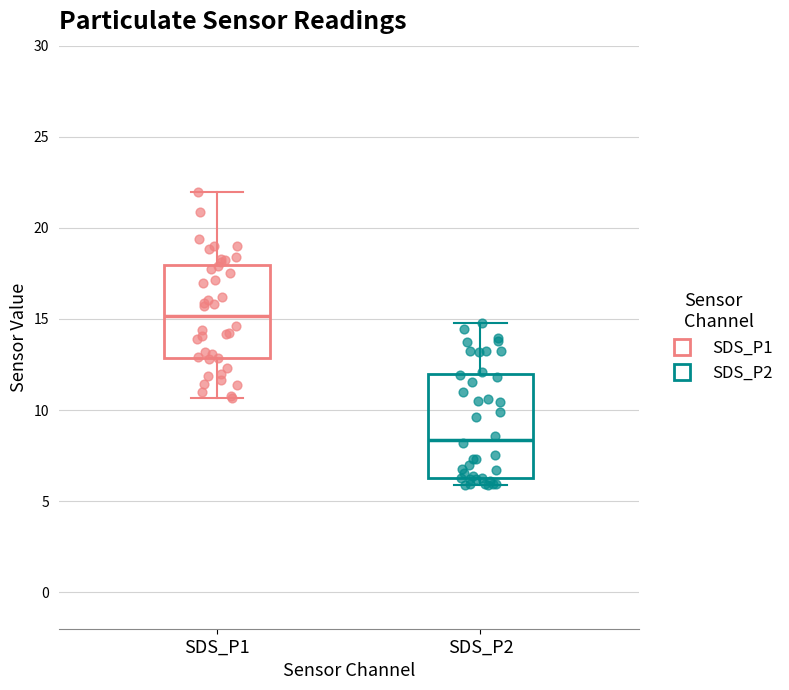

Reading left to right, transcribe this box plot: for each box, give where its median line is, the range the box spans, and where its two whiskers end, as read against the y-axis. The values are not printed on the chart, so give them approximately, as read against the axis.

SDS_P1: median 15.0, box 13.0 to 18.0, whiskers 10.5 to 22.0
SDS_P2: median 8.5, box 6.5 to 12.0, whiskers 6.0 to 15.0